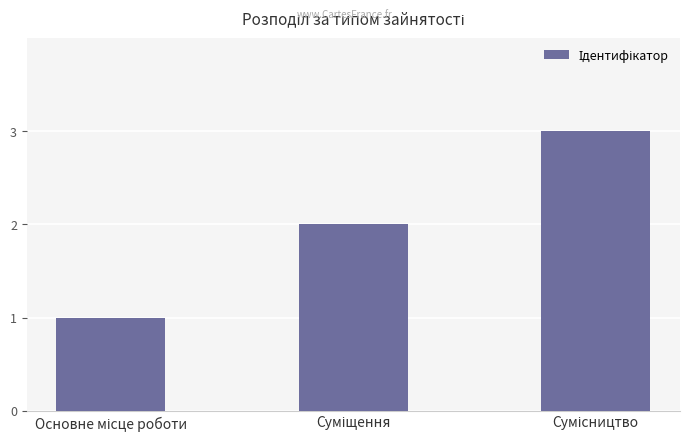

What is the sum of all values?

6